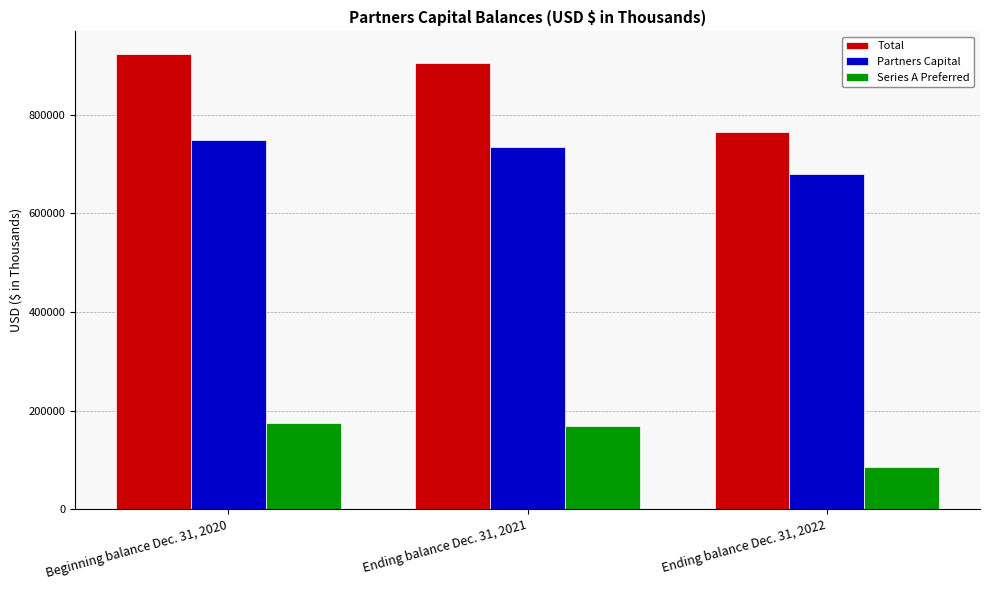

Is the value of Series A Preferred at Ending balance Dec. 31, 2022 greater than the value of Total at Ending balance Dec. 31, 2022?

No